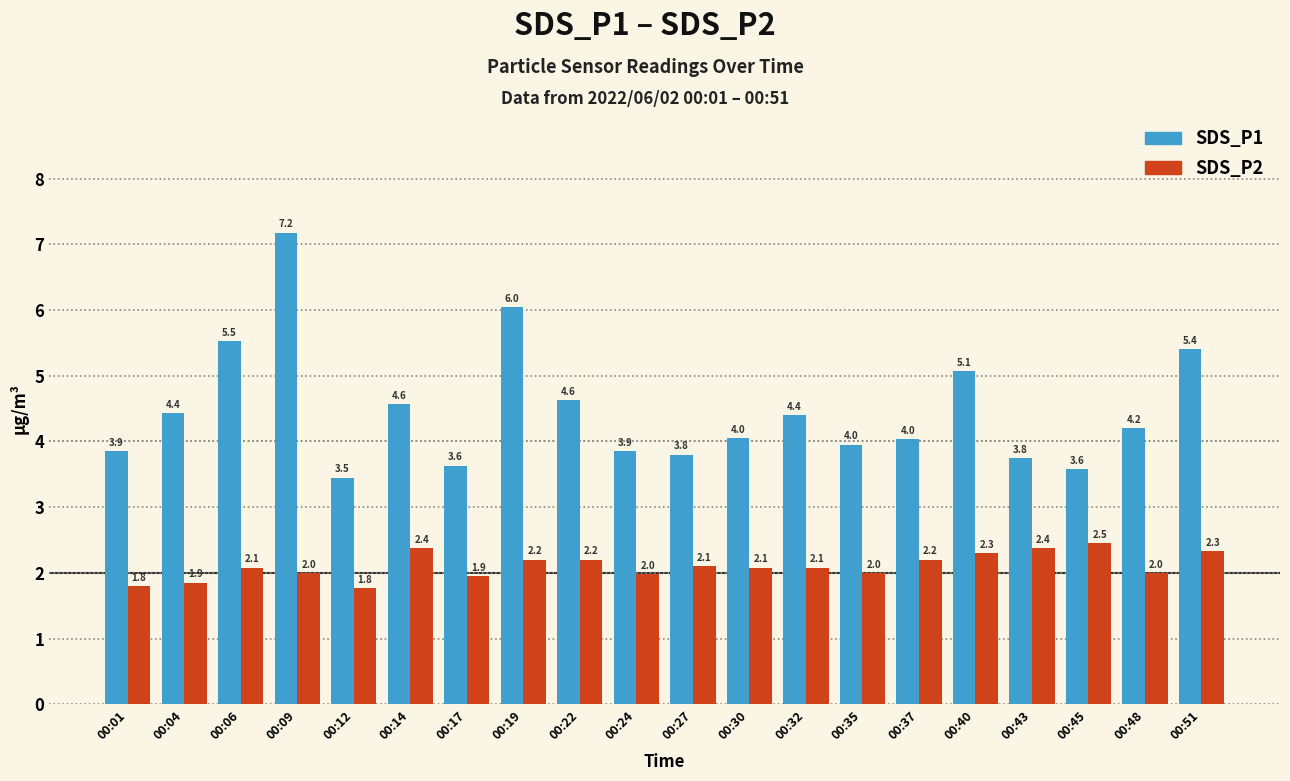

Count the number of data series in this chart.

2